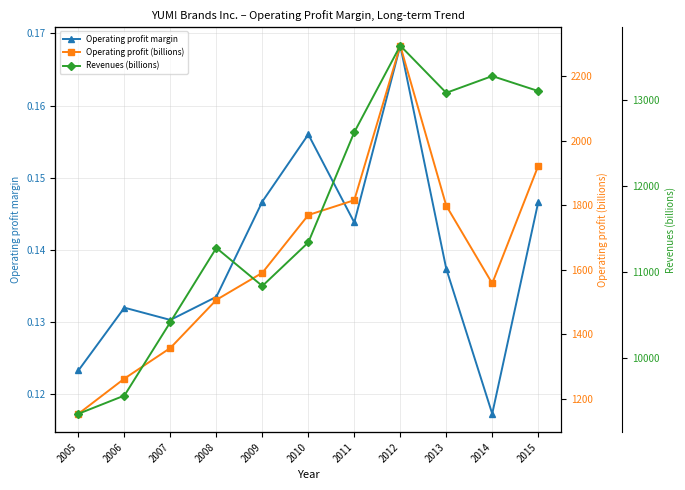

Reading left to right, extract all data points from this chart.

Operating profit margin: 0.1	0.1	0.1	0.1	0.1	0.2	0.1	0.2	0.1	0.1	0.1
Operating profit (billions): 1153.0	1262.0	1357.0	1506.0	1590.0	1769.0	1815.0	2294.0	1798.0	1557.0	1921.0
Revenues (billions): 9349.0	9561.0	10416.0	11279.0	10836.0	11343.0	12626.0	13633.0	13084.0	13279.0	13105.0